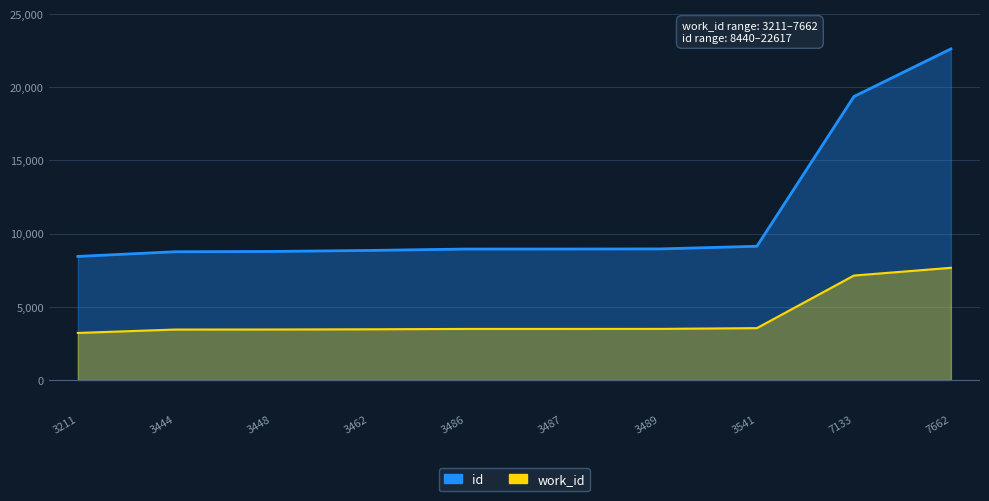

List the series in order of their overall mean, highest first.

id, work_id